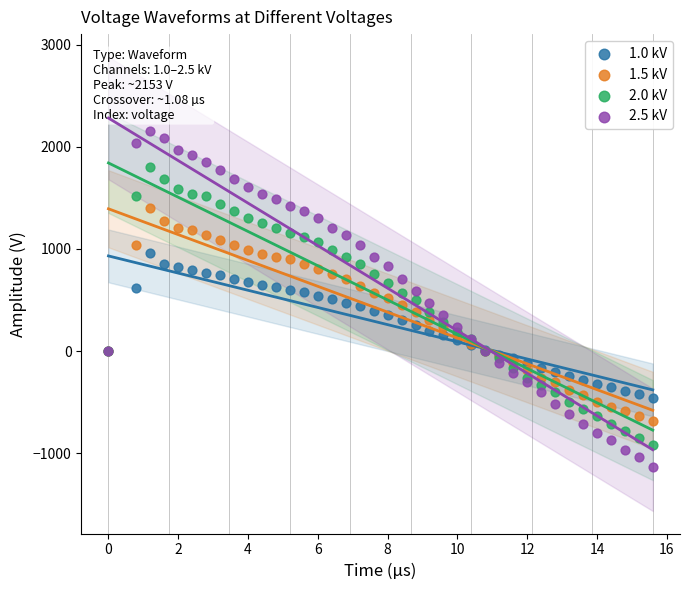

Which series reaches the minimum Y coordinate?

2.5 kV